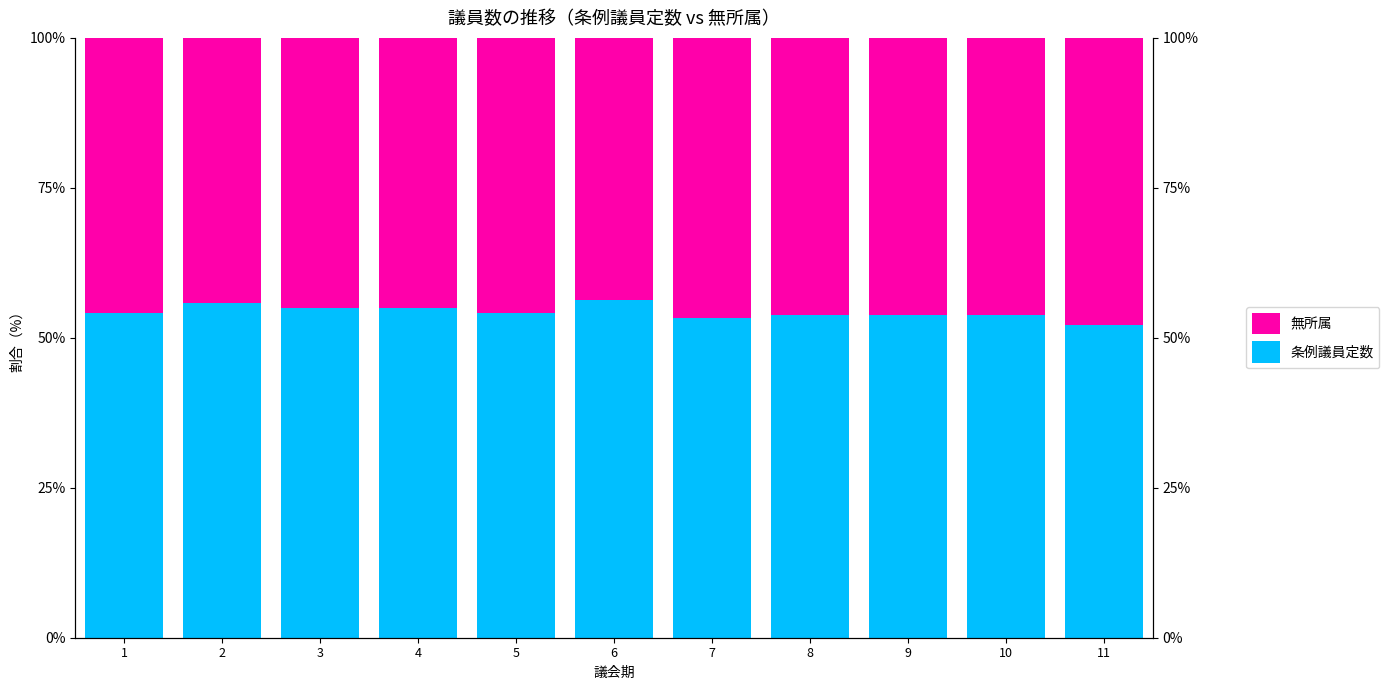

Where does the 条例議員定数 series first go above 54?

1